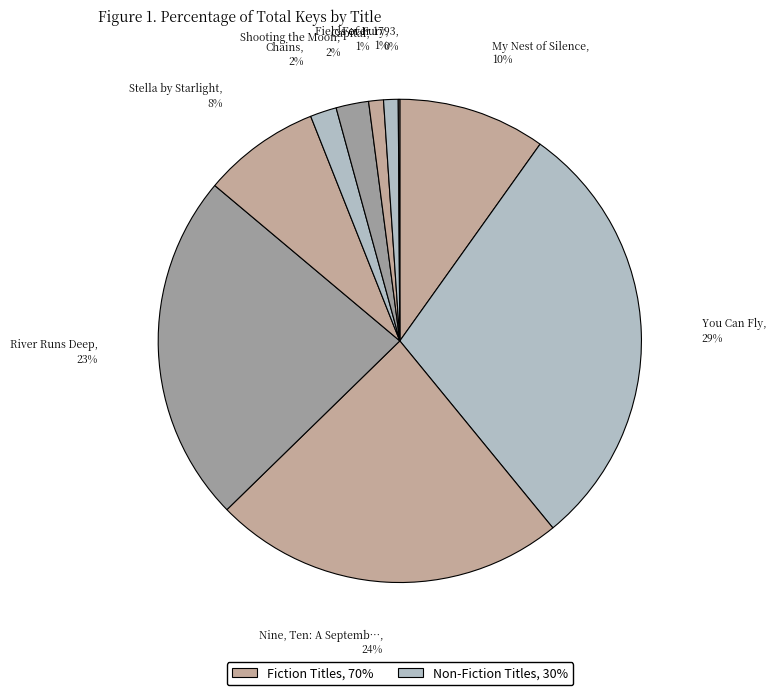

Rank the categories by value from highest to lowest.

You Can Fly, Nine, Ten: A September 11 Story, River Runs Deep, My Nest of Silence, Stella by Starlight, Shooting the Moon, Chains, Capital, Fields of Fury, Fever 1793